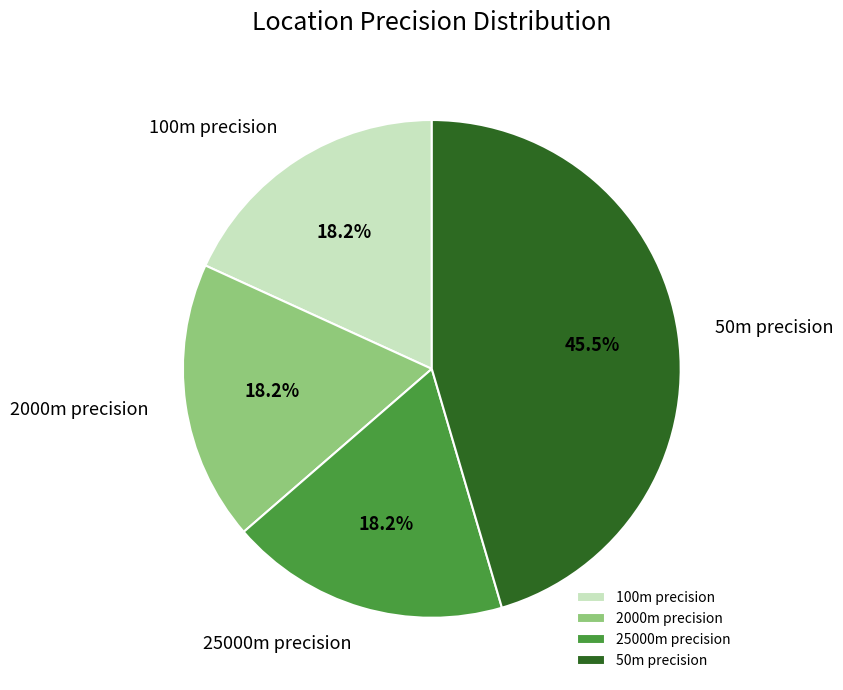

What portion of the pie excludes 25000m precision?

81.8%